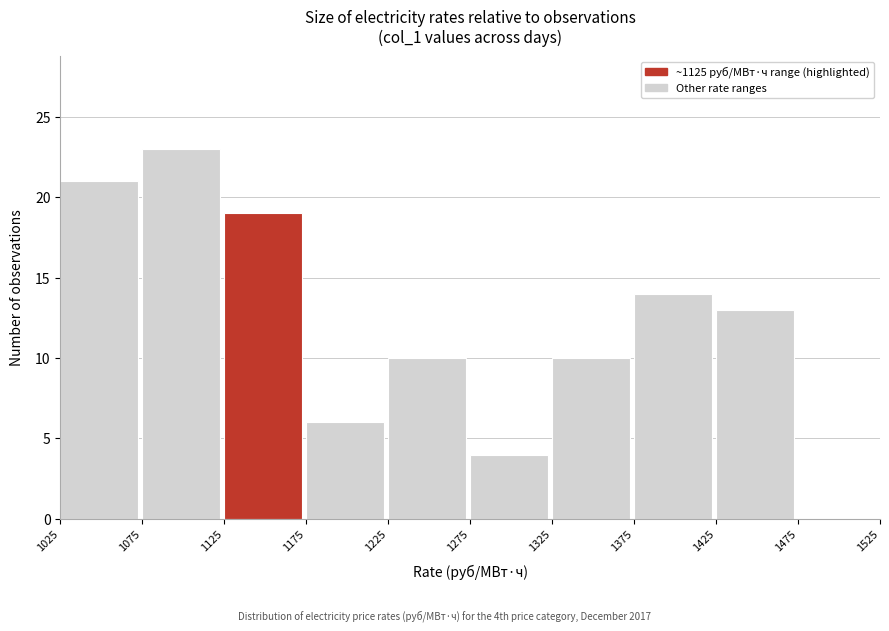

Reading left to right, list every bar in this chart as the range it spans on the x-axis followed by its height. The values are not printed on the chart, so give them approximately, as read against the axis.

1025 to 1075: 21
1075 to 1125: 23
1125 to 1175: 19
1175 to 1225: 6
1225 to 1275: 10
1275 to 1325: 4
1325 to 1375: 10
1375 to 1425: 14
1425 to 1475: 13
1475 to 1525: 0